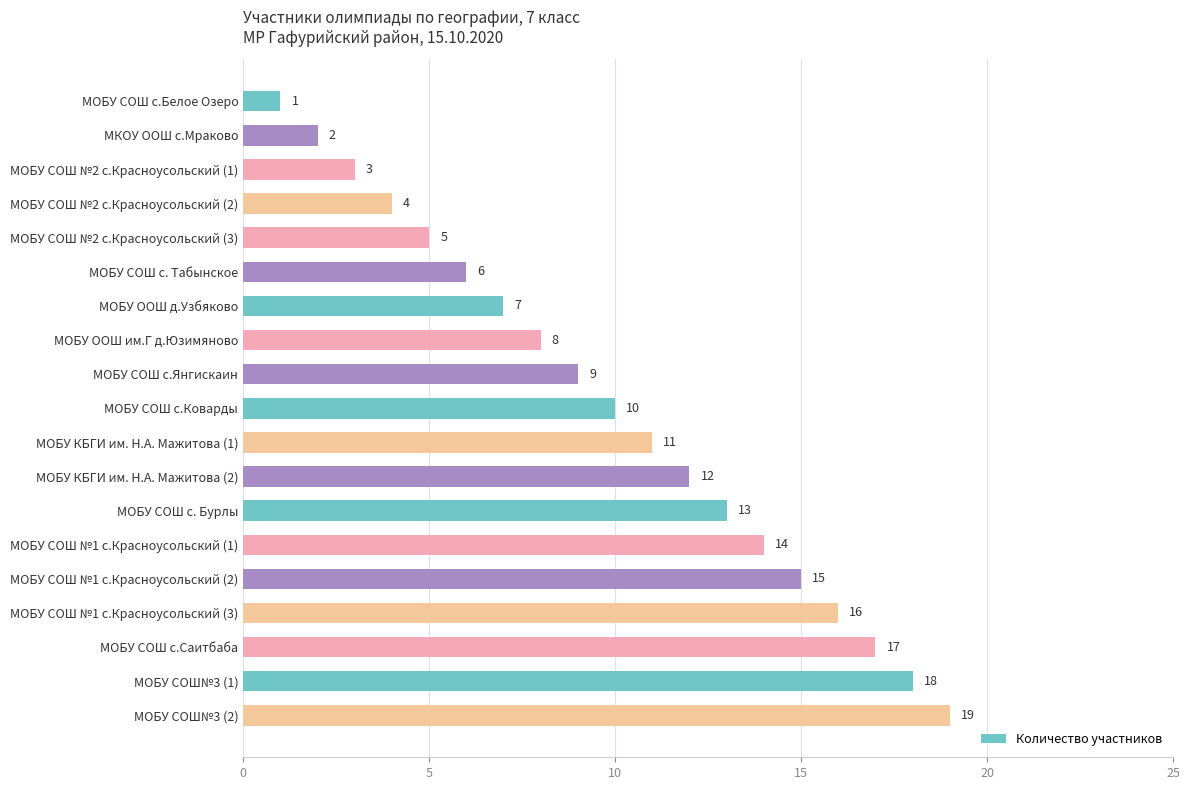

What is the label of the 15th bar from the bottom?

МОБУ СОШ №2 с.Красноусольский (3)